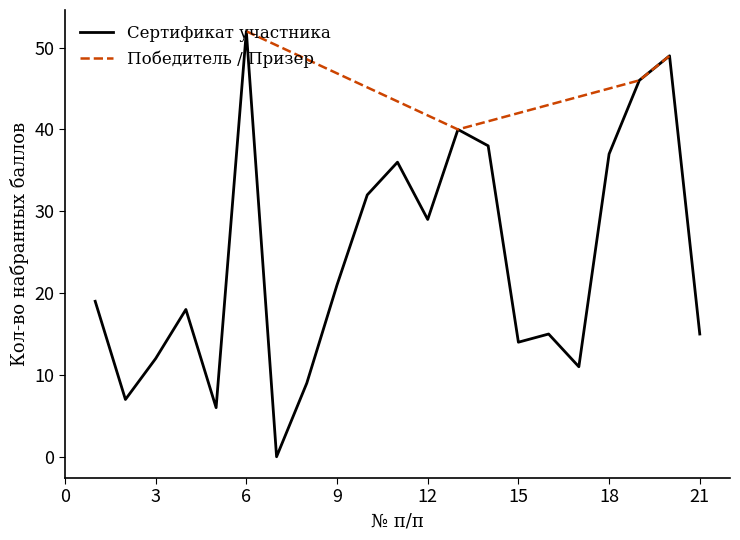

True or false: the data has more than 2 interior local peaks.

False